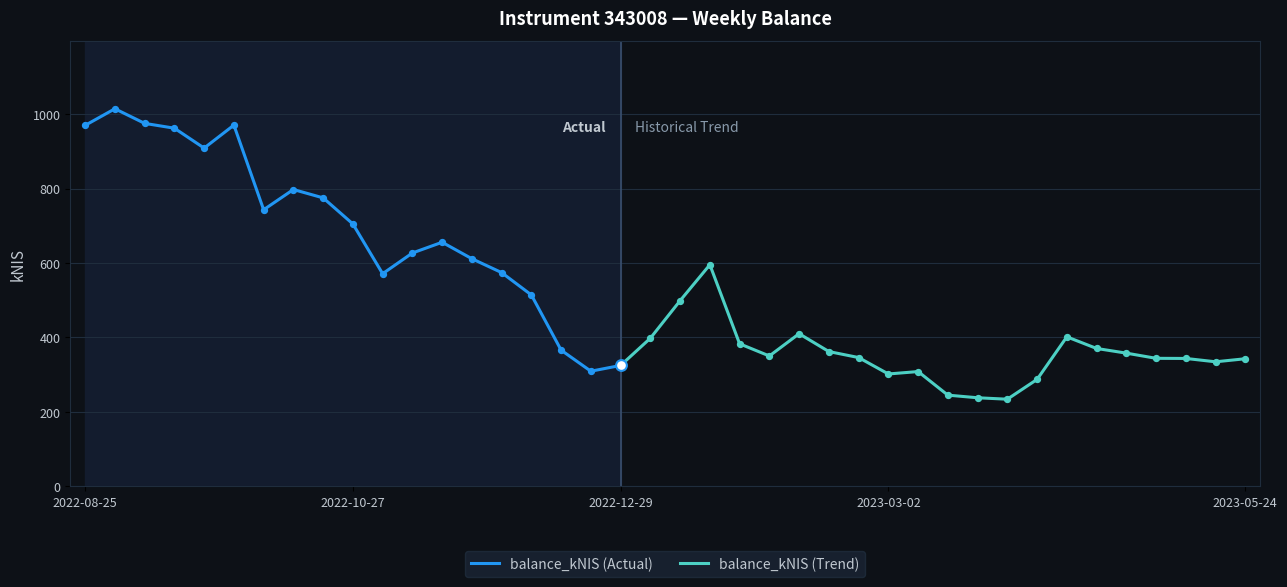

What is the change in value from 2022-09-29 to 2022-12-08?

-456.1